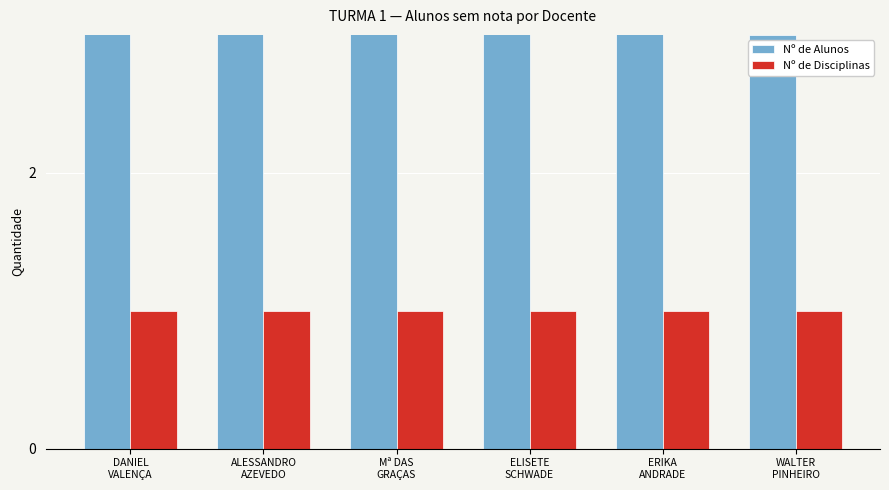

How many groups of bars are there?

6